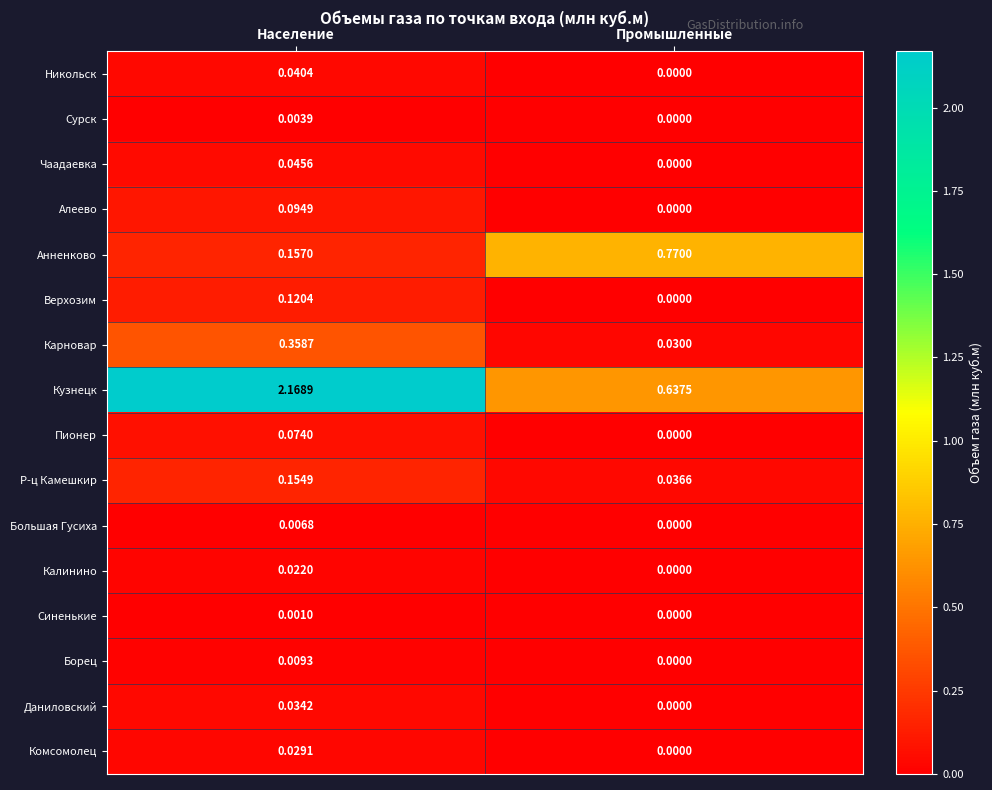

At Население, list the series in order from smallest to largest.

Синенькие, Сурск, Большая Гусиха, Борец, Калинино, Комсомолец, Даниловский, Никольск, Чаадаевка, Пионер, Алеево, Верхозим, Р-ц Камешкир, Анненково, Карновар, Кузнецк